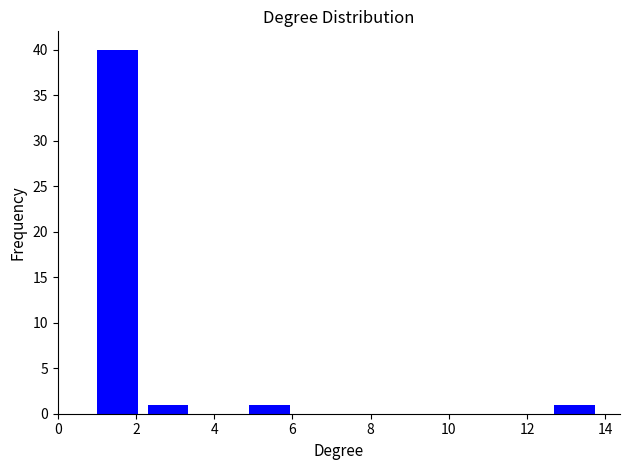

How tall is the bar that spans 12.7 to 14.0 on the x-axis? Neither the bar edges nor the heights are printed on the chart, so give them approximately, as read against the axes.

1